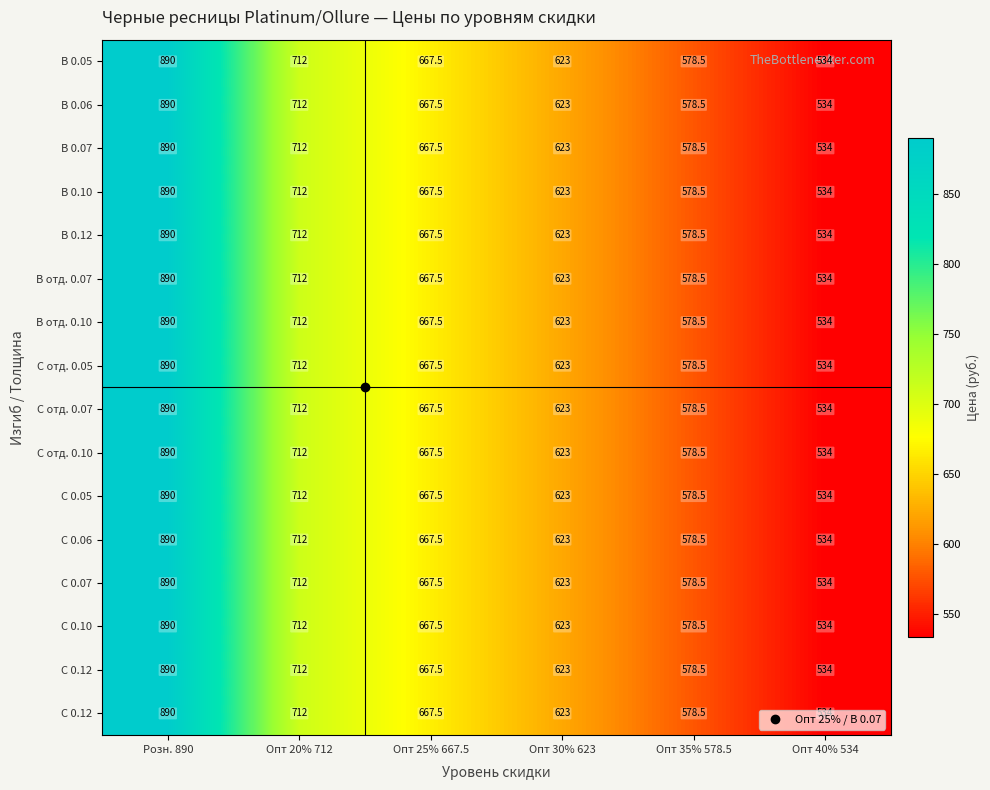

At which category does the chart reach its minimum across all series?

Опт 40% 534